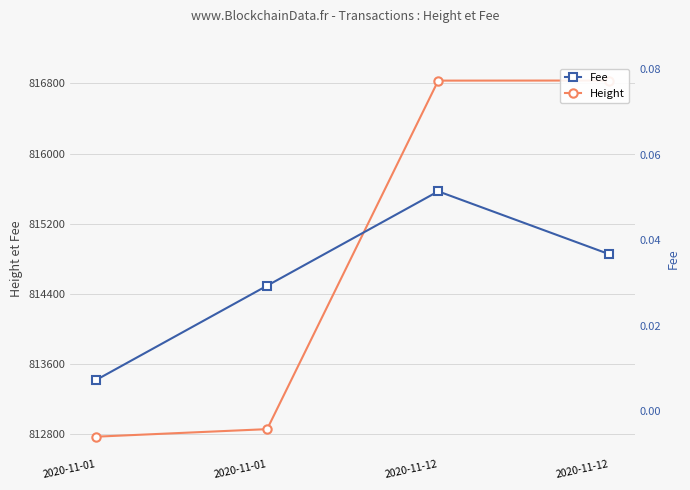

How many lines are shown in the chart?

2